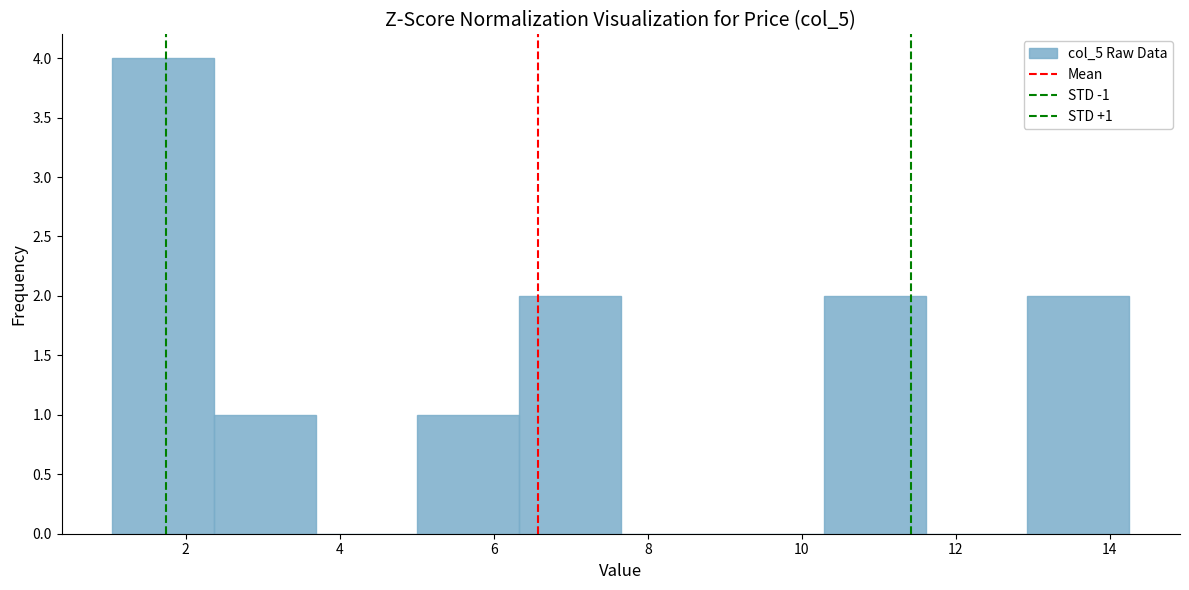

Which range on the x-axis has the tallest bar?

1.0 to 2.4